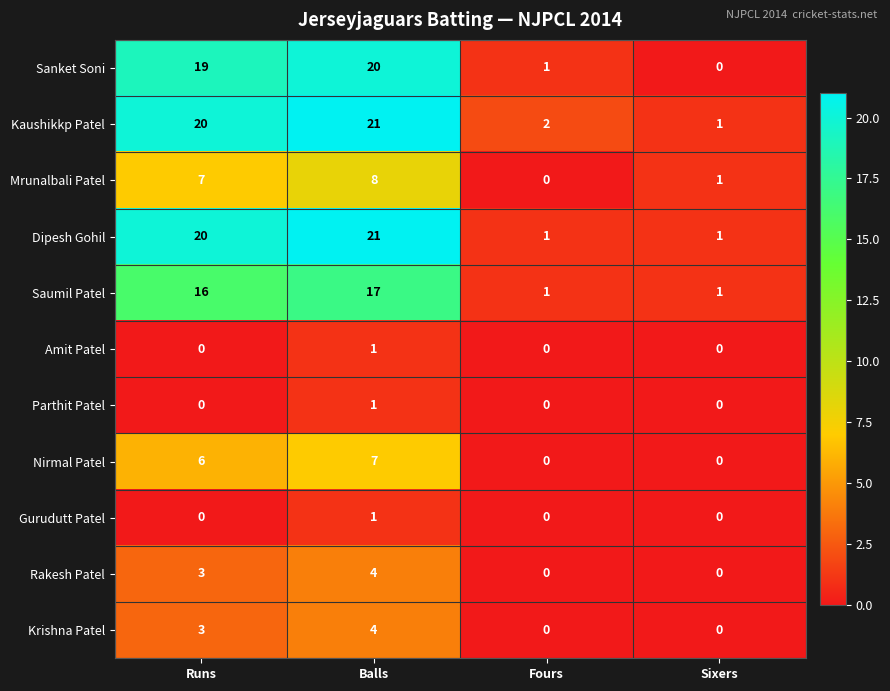

What is the sum of the Mrunalbali Patel values at Balls and Sixers?

9